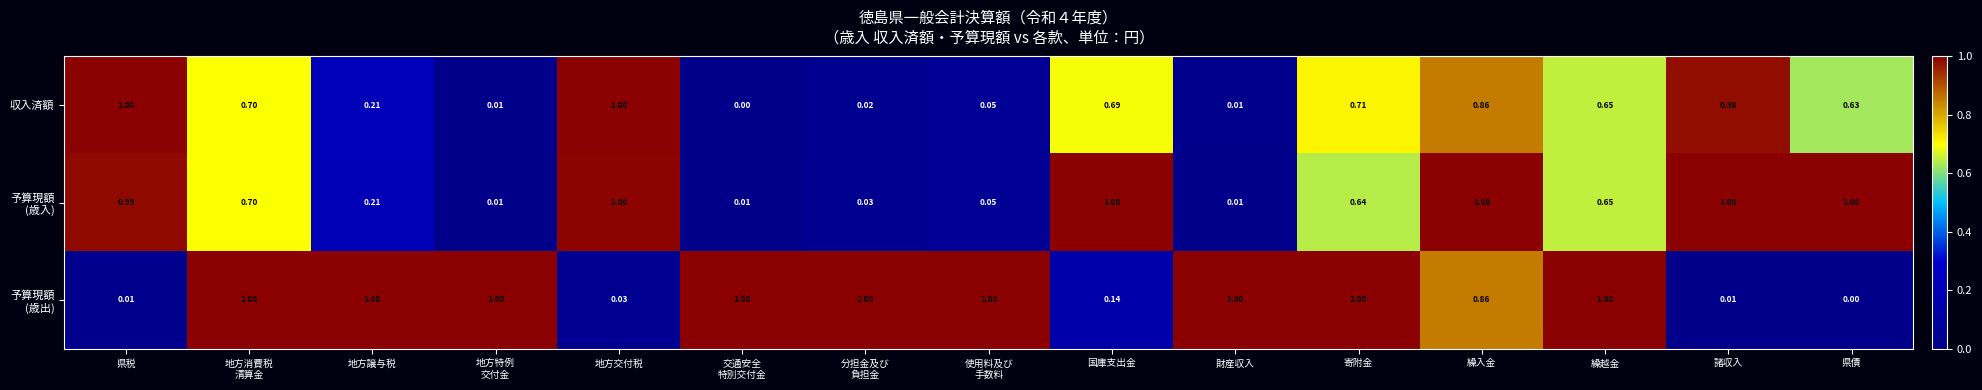

Between 県税 and 国庫支出金, which series saw the biggest shift?

収入済額